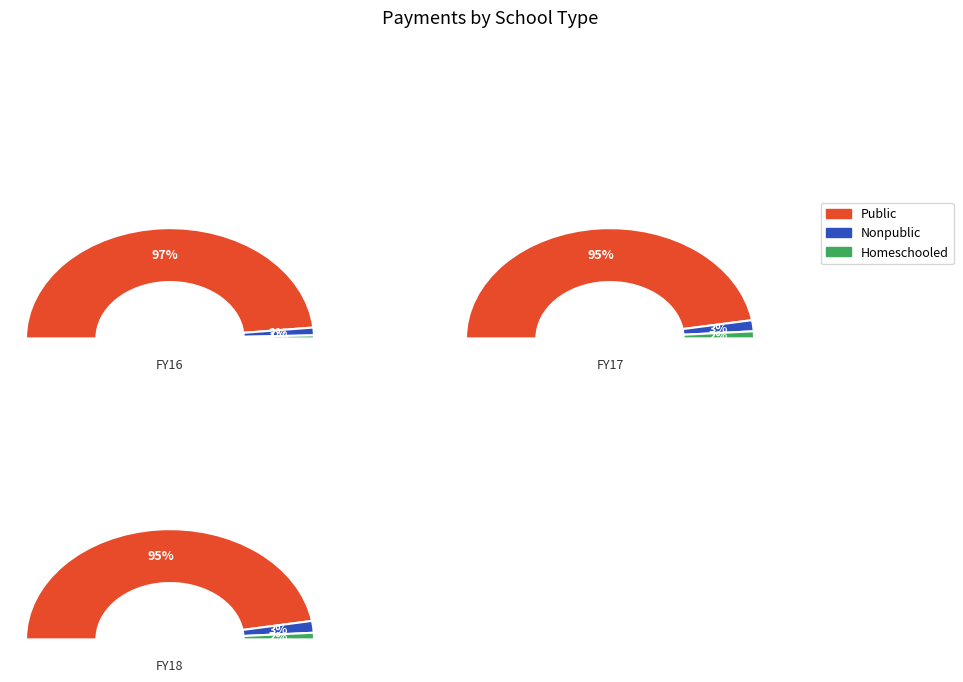

Is FY17 the majority of the pie?

No